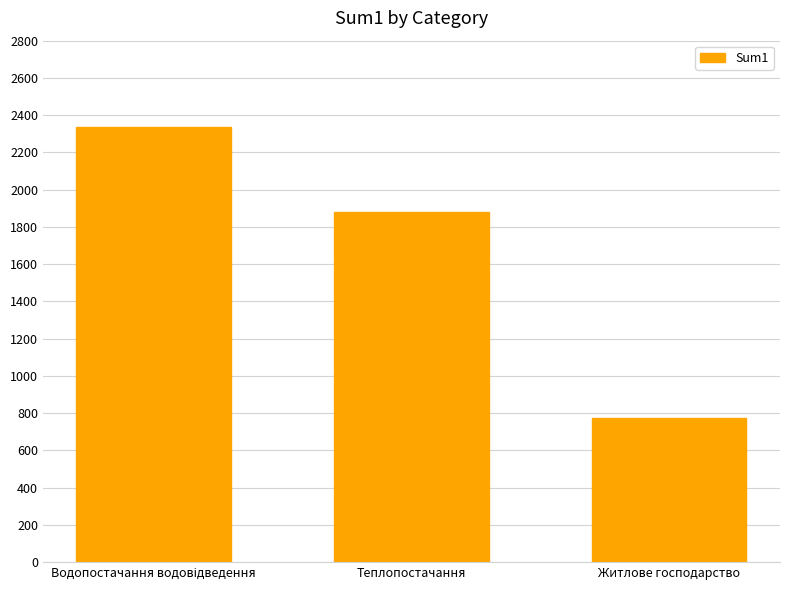

Where is the data nearest to the value 1555?

Теплопостачання